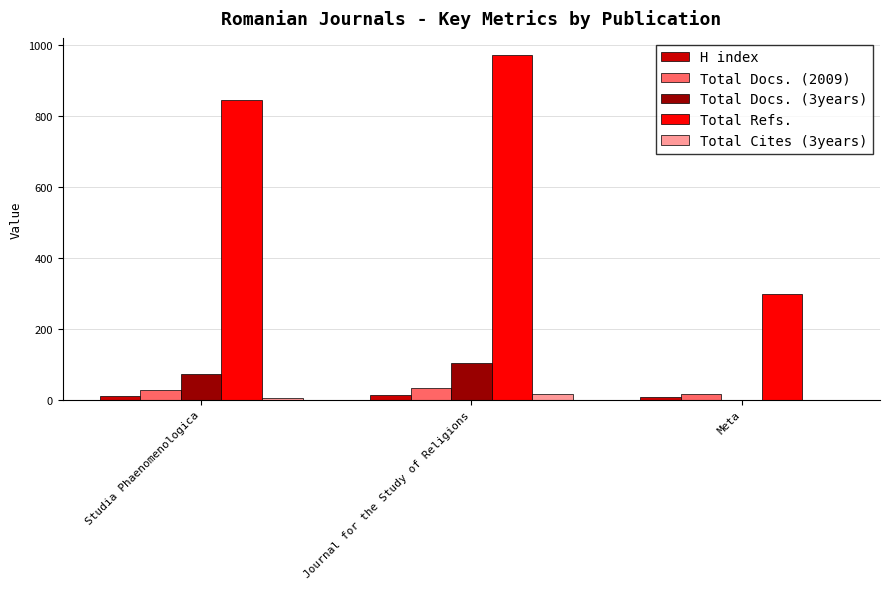

True or false: Total Refs. has a value of 845 at Studia Phaenomenologica.

True